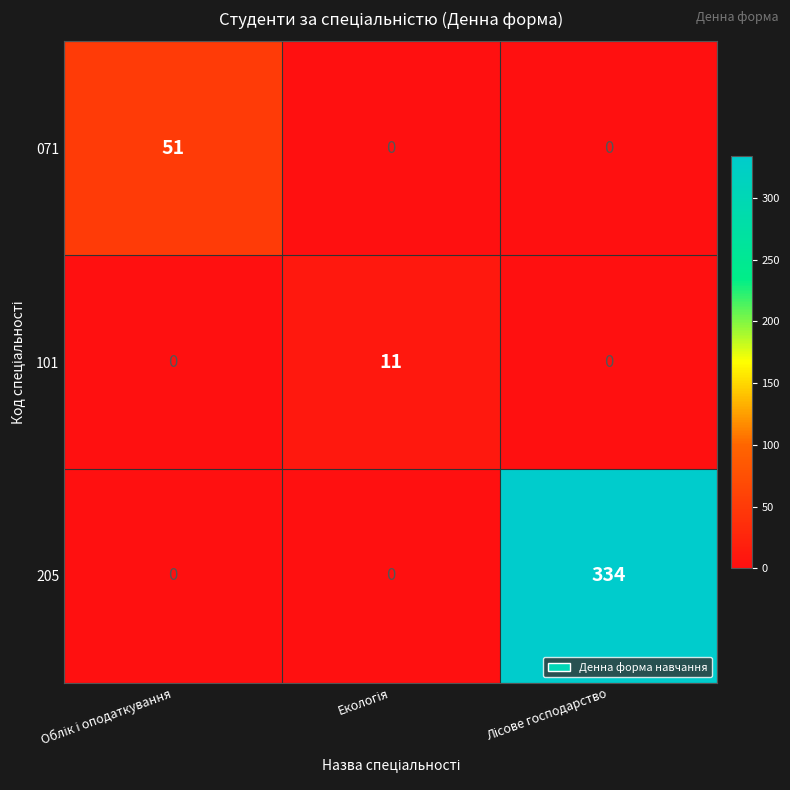

Which series has the widest spread of values?

205